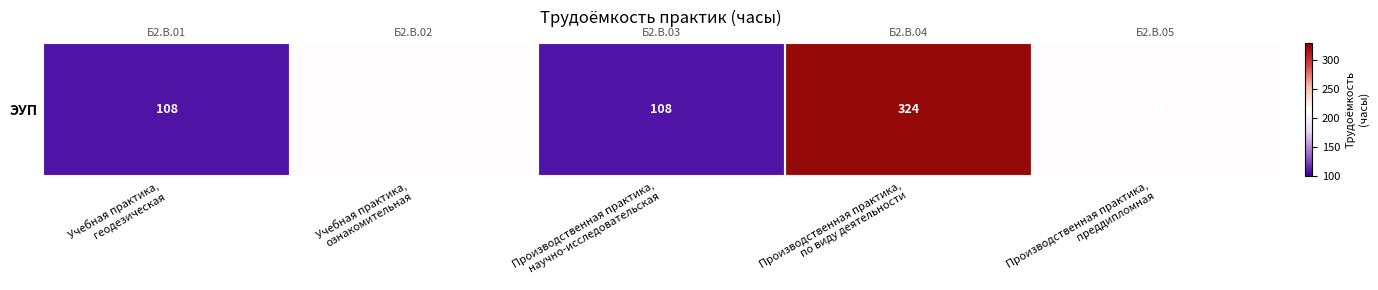

The value at Производственная практика,
по виду деятельности is 324. True or false?

True